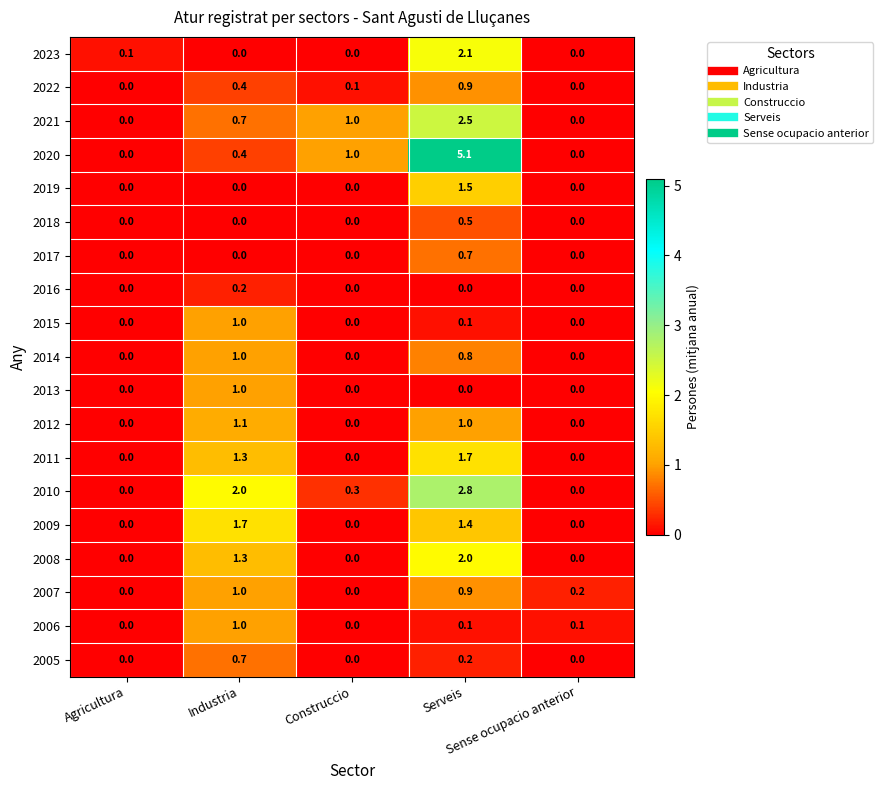

What is the difference between the maximum and minimum values in the 2009 series?

1.7